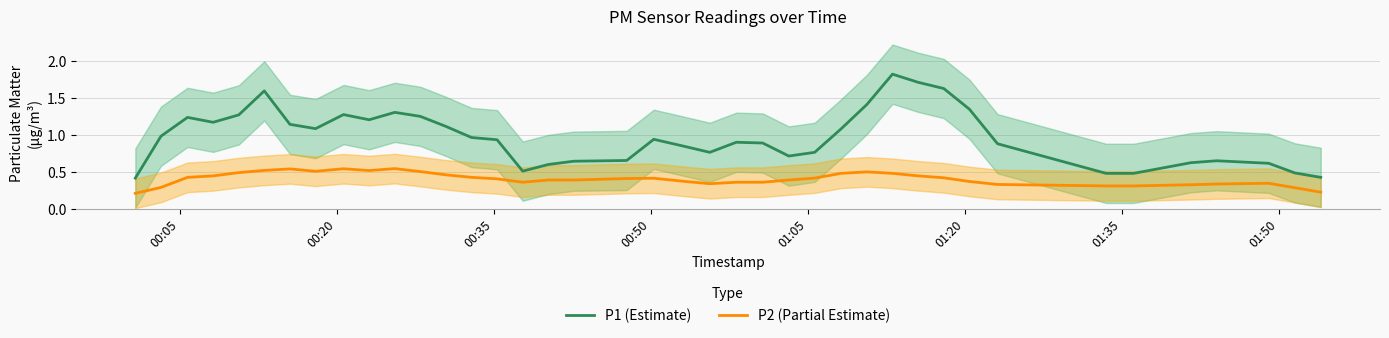

Count the P2 (Partial Estimate) values in the range 0 to 1.

40